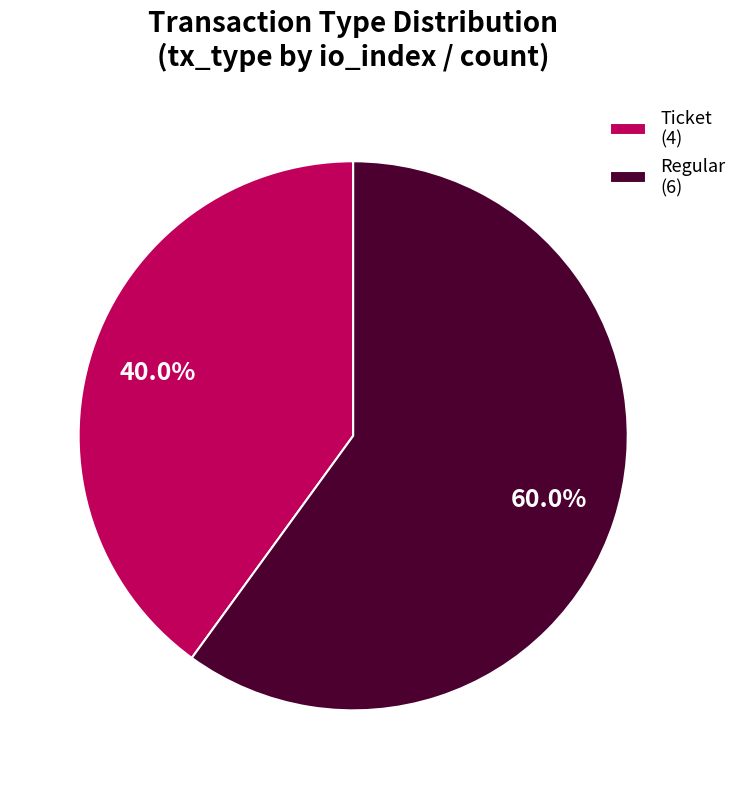

Is there a majority slice in this chart?

Yes